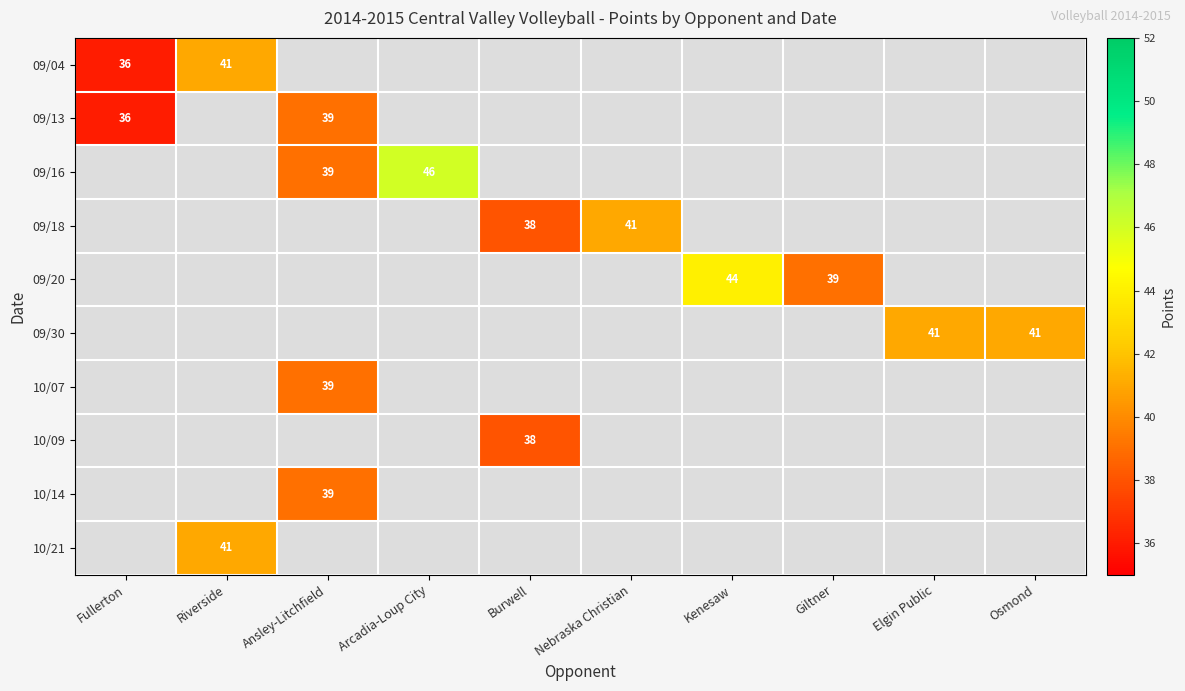

Which has a higher value, Ansley-Litchfield or Nebraska Christian?

Ansley-Litchfield